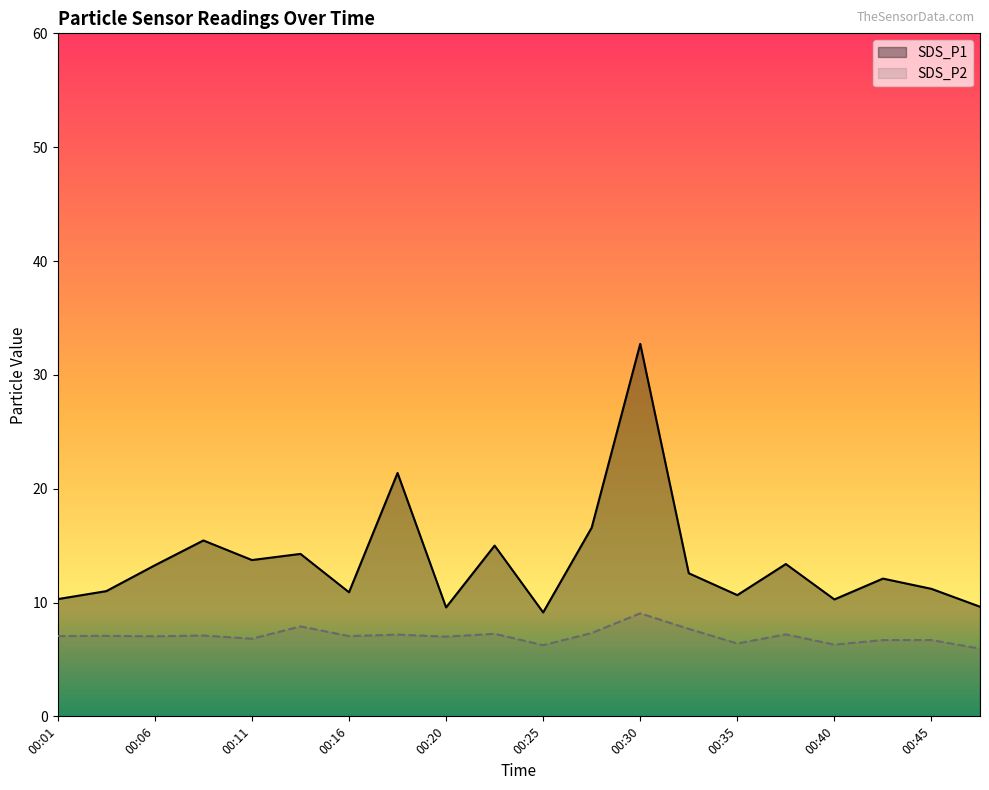

Which category has the highest value in the SDS_P1 series?

00:30